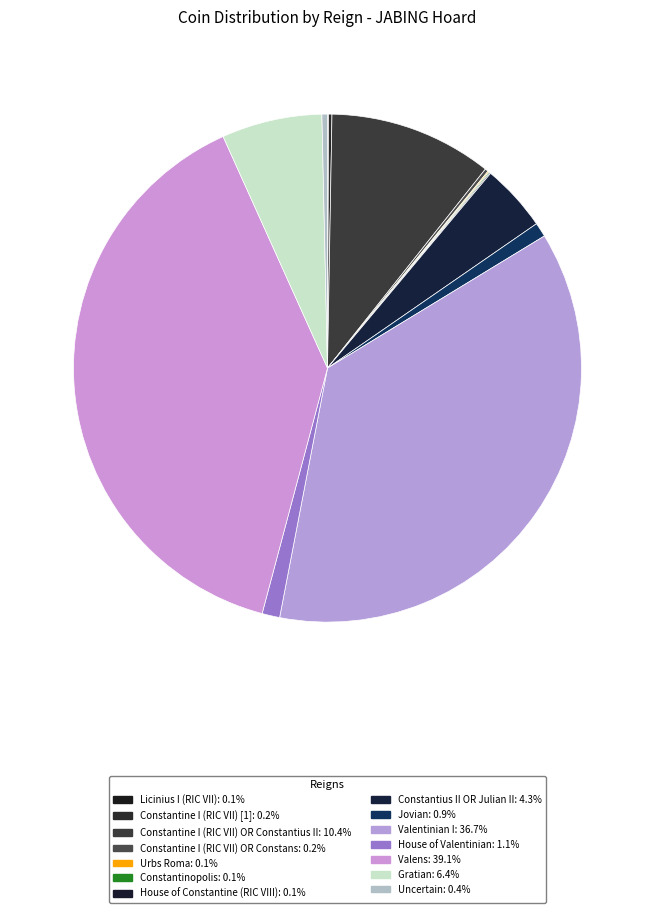

Does Constantius II OR Julian II account for over 50% of the chart?

No